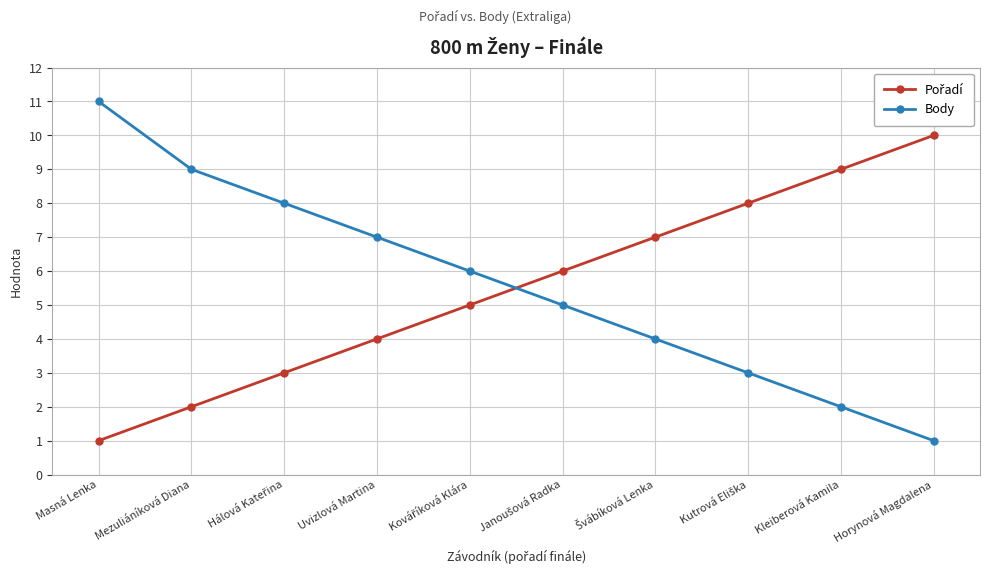

At how many categories does at least one series exceed 5?

10